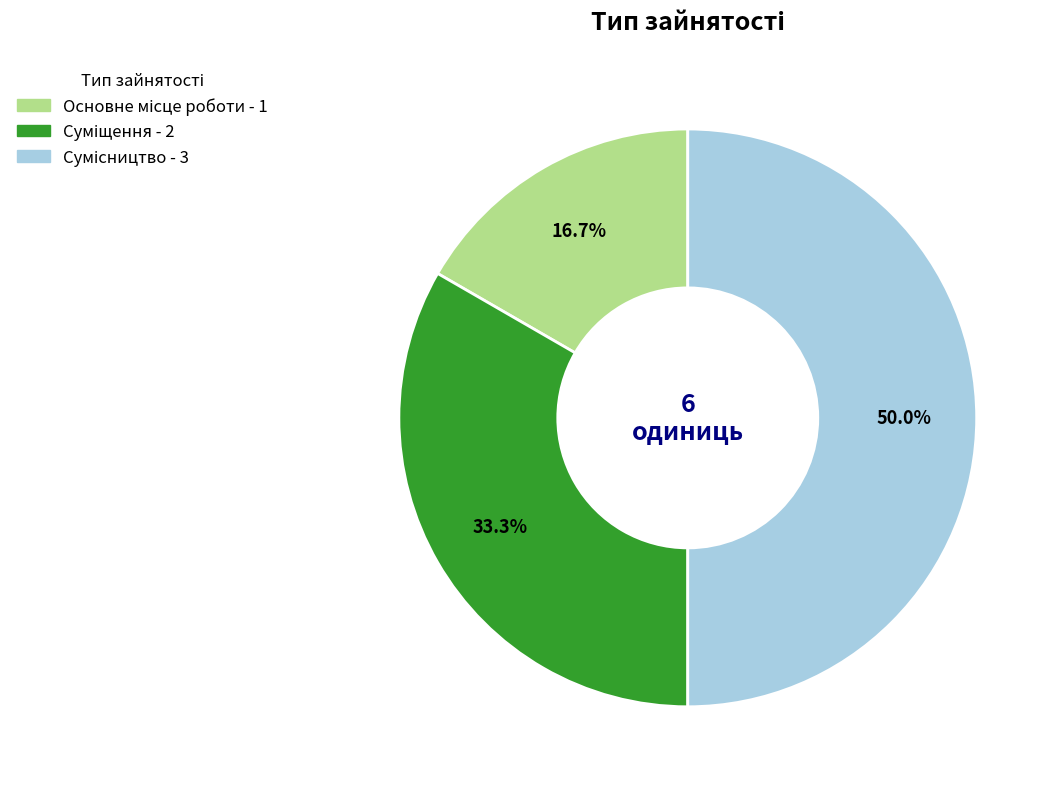

Is there any slice that represents more than half of the pie?

No